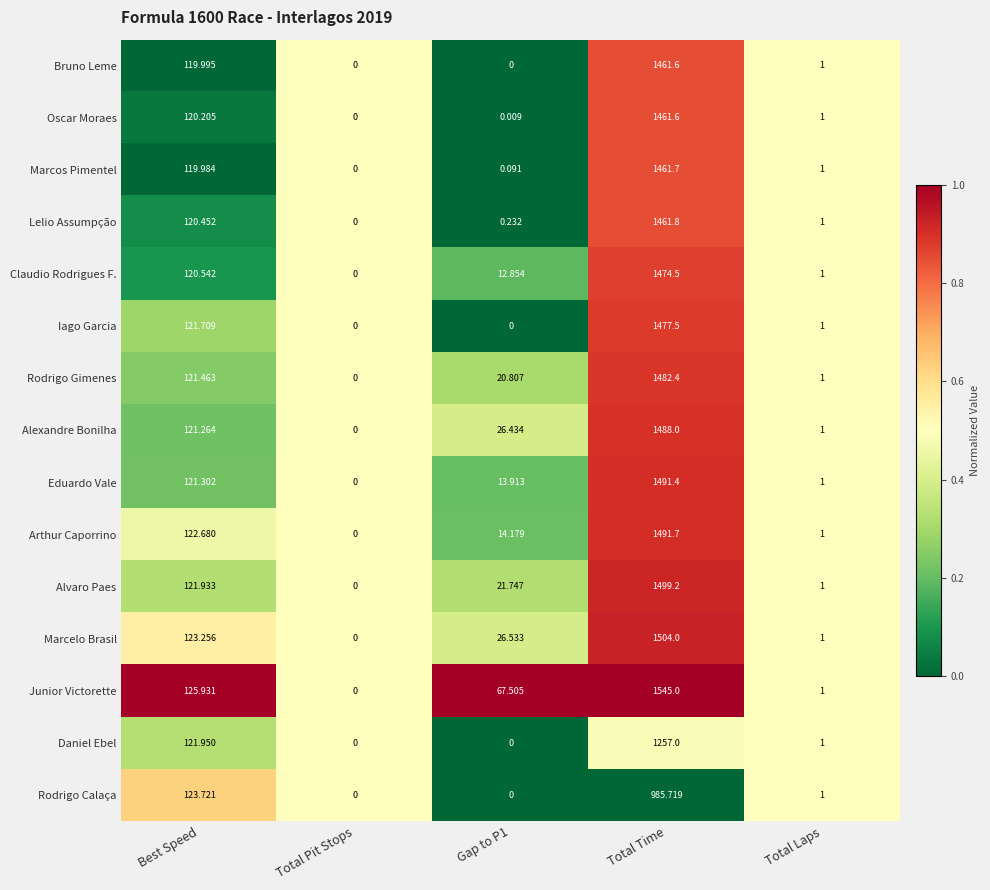

Which series changed the most between Best Speed and Total Pit Stops?

Junior Victorette